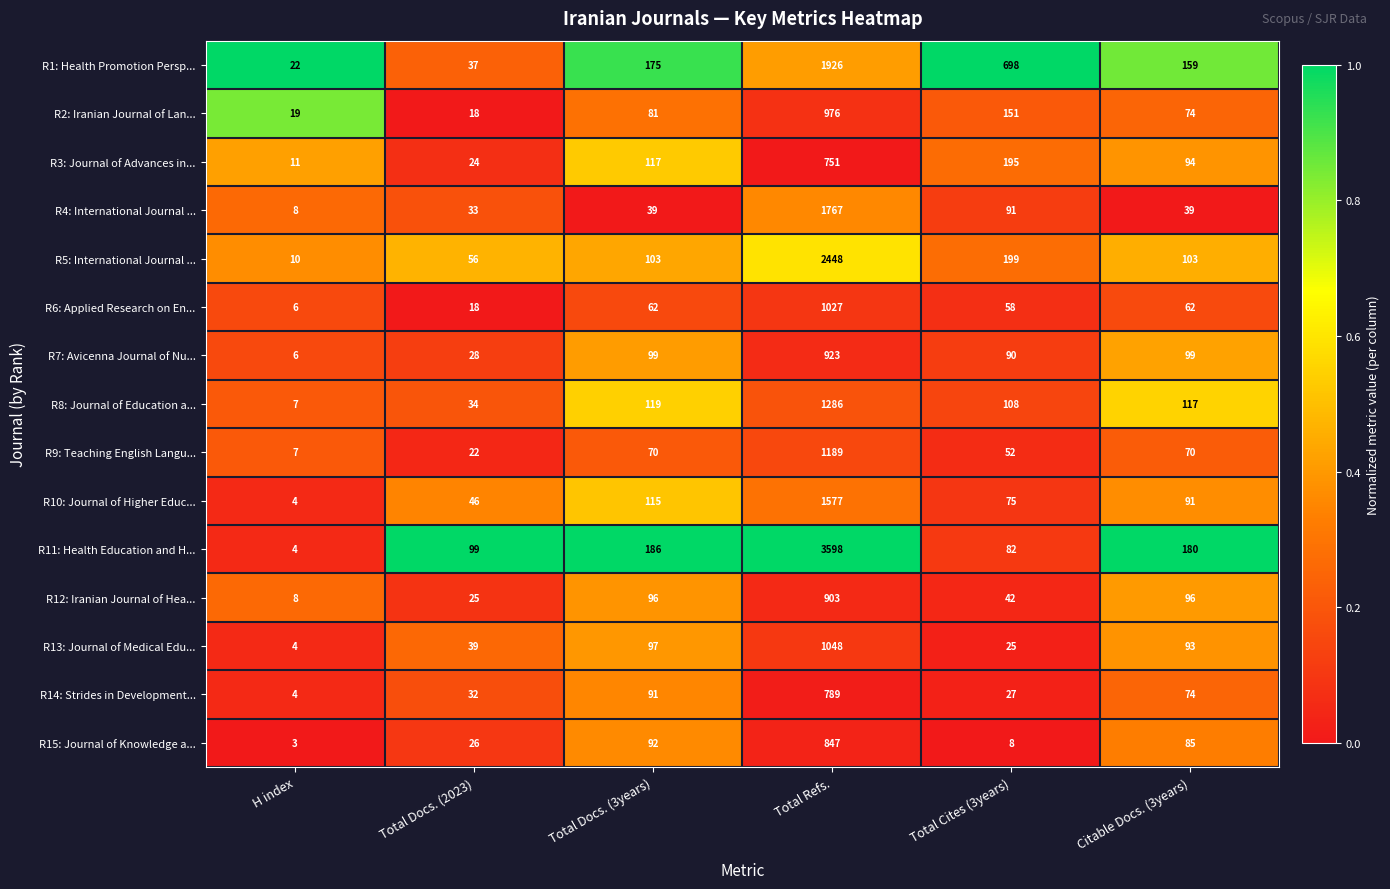

At which label does R14: Strides in Development... reach its peak?

Total Refs.